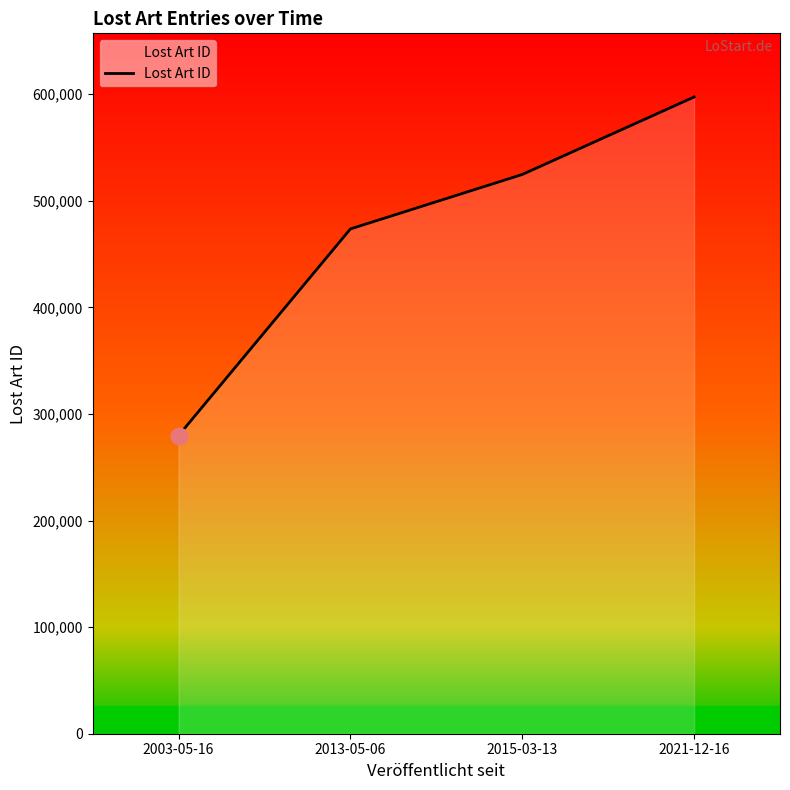

How many lines are shown in the chart?

1